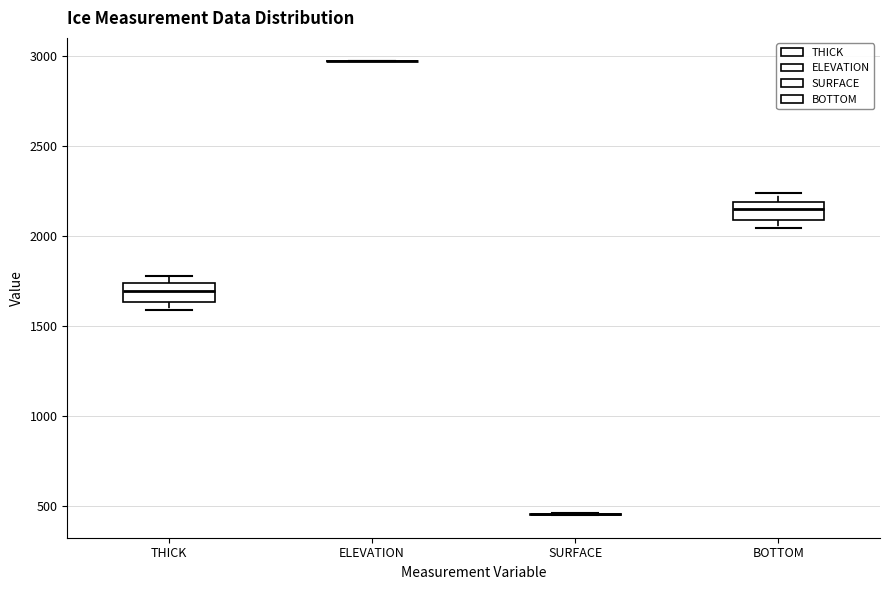

Reading left to right, transcribe this box plot: for each box, give where its median line is, the range the box spans, and where its two whiskers end, as read against the y-axis. The values are not printed on the chart, so give them approximately, as read against the axis.

THICK: median 1700, box 1650 to 1750, whiskers 1600 to 1800
ELEVATION: box collapsed to a line at 2950, whiskers 2950 to 2950
SURFACE: box collapsed to a line at 450, whiskers 450 to 450
BOTTOM: median 2150, box 2100 to 2200, whiskers 2050 to 2250